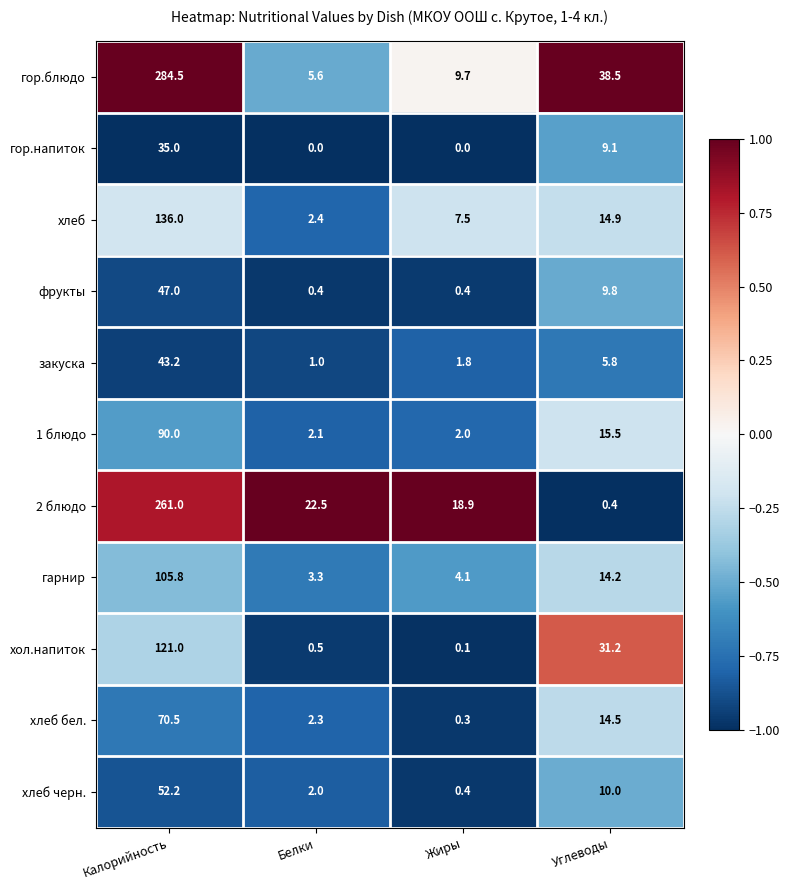

What is the total value across all series at Жиры?

45.2